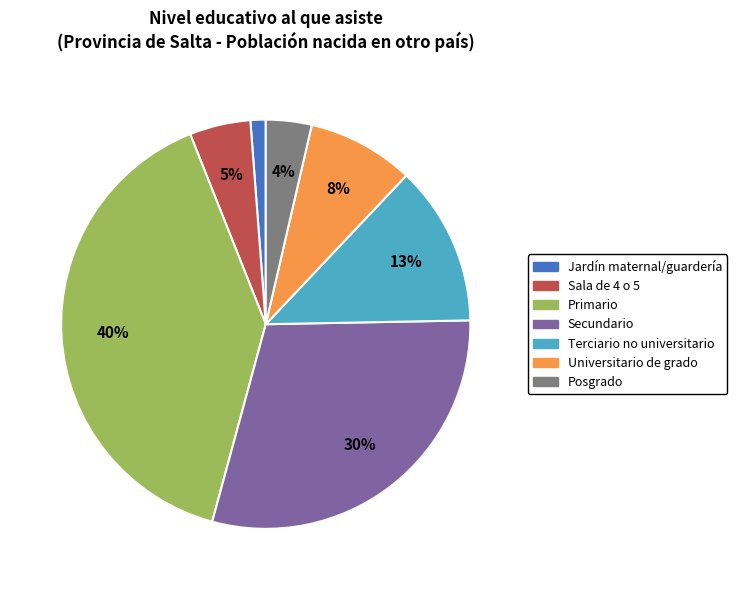

Is there a majority slice in this chart?

No